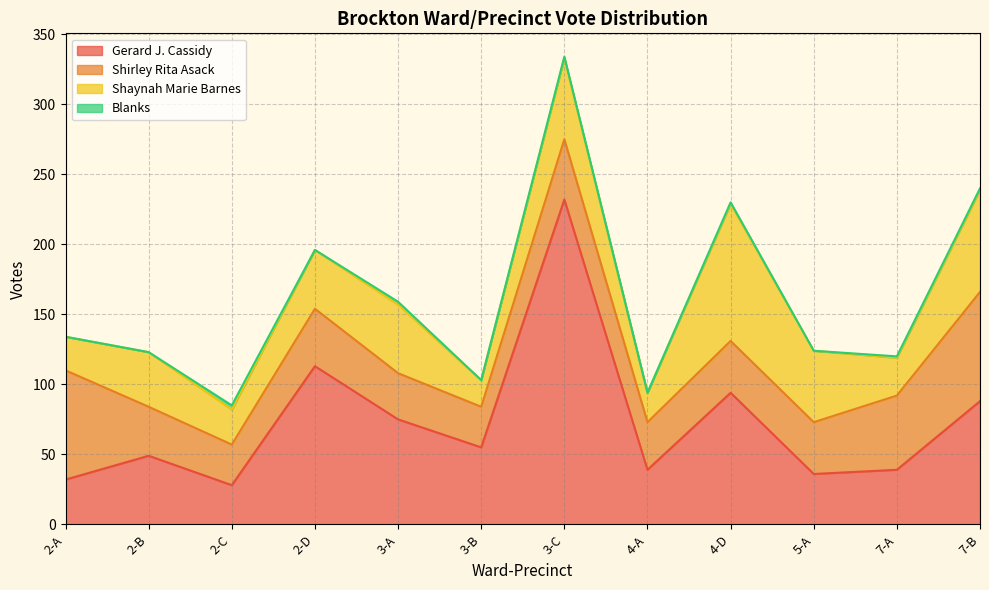

What is the value of the Gerard J. Cassidy point at the 11th from the left?

39